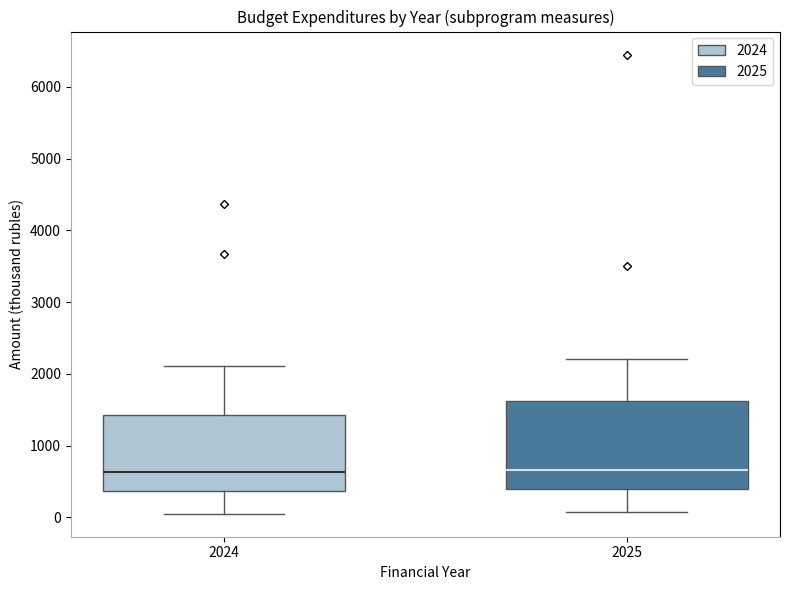

Where does the median line of the box at x = 2025 sit on the y-axis? The values are not printed on the chart, so give them approximately, as read against the axis.

700